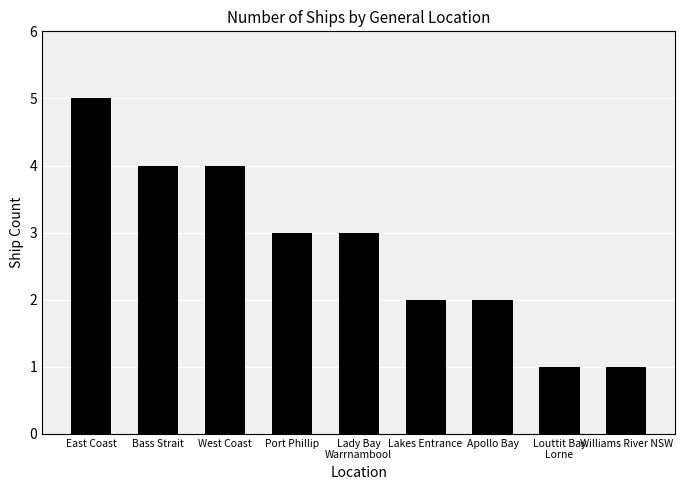

What position from the left is Williams River NSW?

9